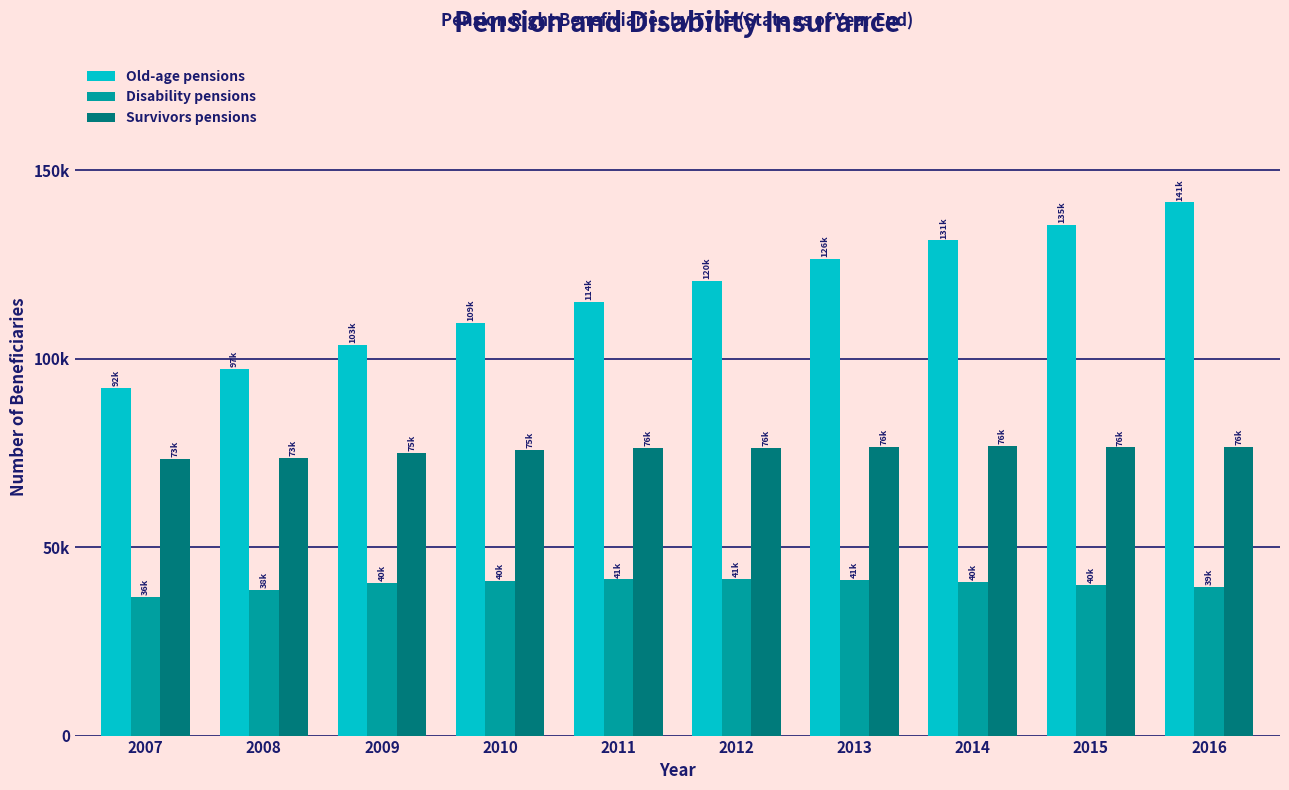

At which category is the sum across all series the highest?

2016